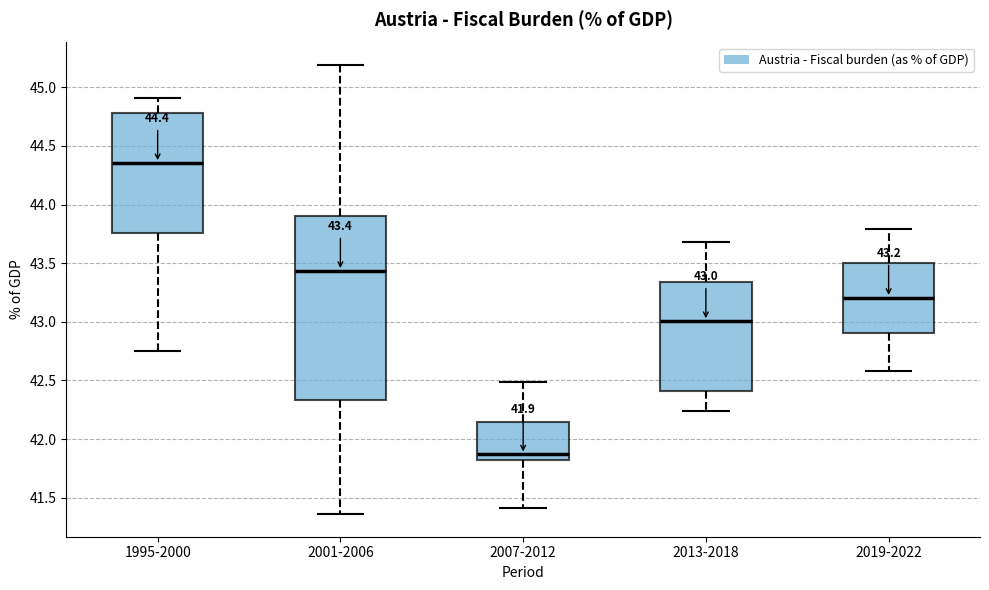

Comparing the boxes themselves (not the whiskers), which one is the tallest?

2001-2006